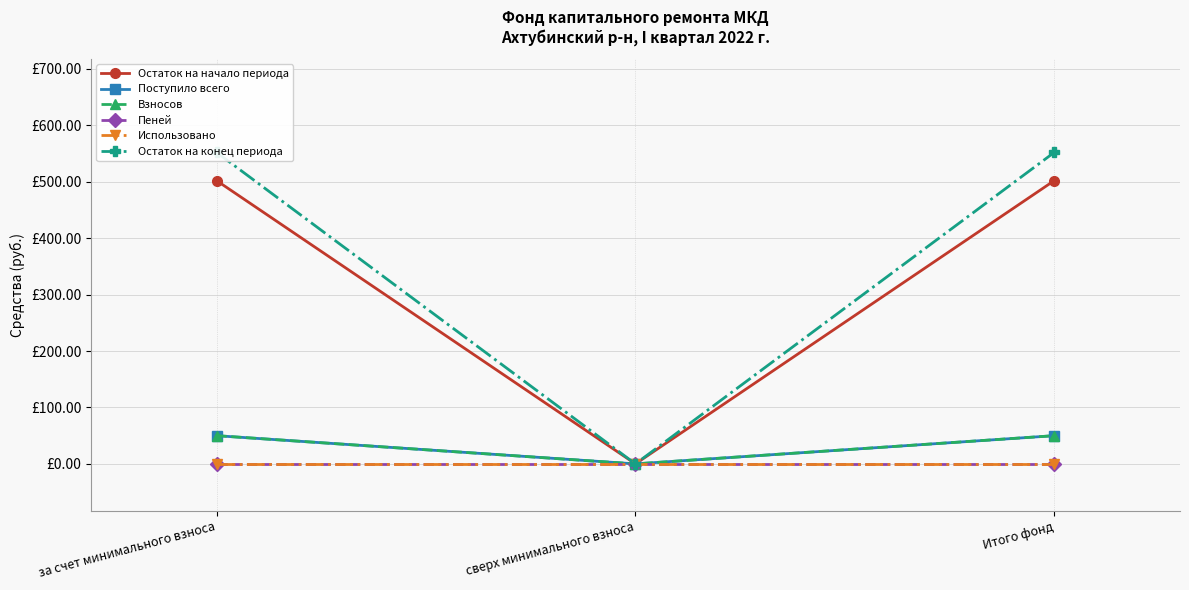

Reading right to left, list all the values displayed in this chart.

Остаток на начало периода: Итого фонд=502.1	сверх минимального взноса=0.0	за счет минимального взноса=502.1
Поступило всего: Итого фонд=50.0	сверх минимального взноса=0.0	за счет минимального взноса=50.0
Взносов: Итого фонд=50.0	сверх минимального взноса=0.0	за счет минимального взноса=50.0
Пеней: Итого фонд=0.0	сверх минимального взноса=0.0	за счет минимального взноса=0.0
Использовано: Итого фонд=0.0	сверх минимального взноса=0.0	за счет минимального взноса=0.0
Остаток на конец периода: Итого фонд=552.1	сверх минимального взноса=0.0	за счет минимального взноса=552.1